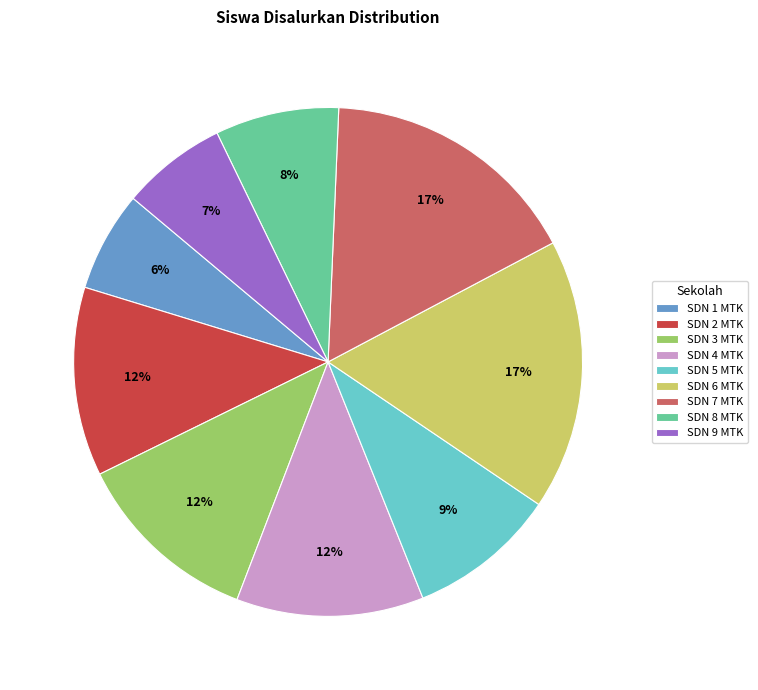

To the nearest percent, what is the average slice percentage?

11%